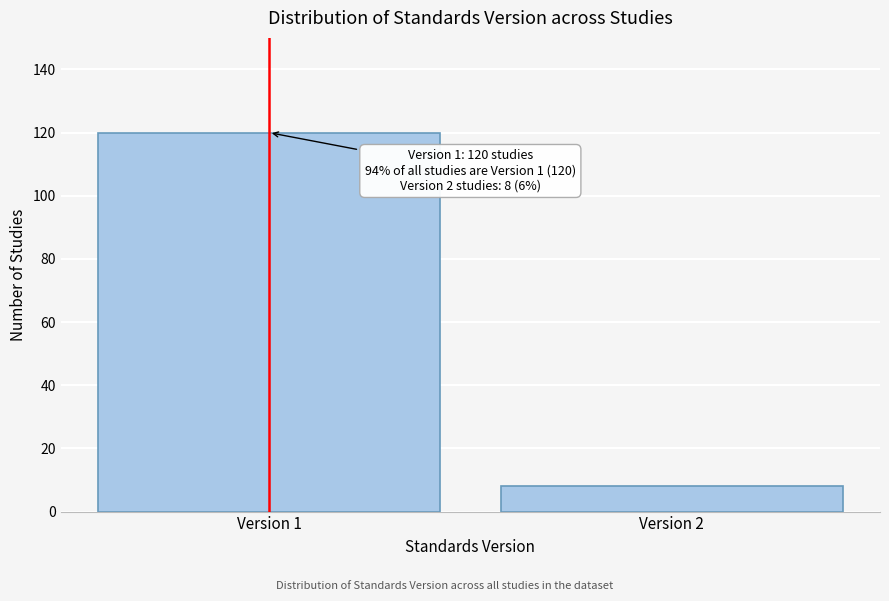

Reading left to right, extract all data points from this chart.

Version 1=120	Version 2=8